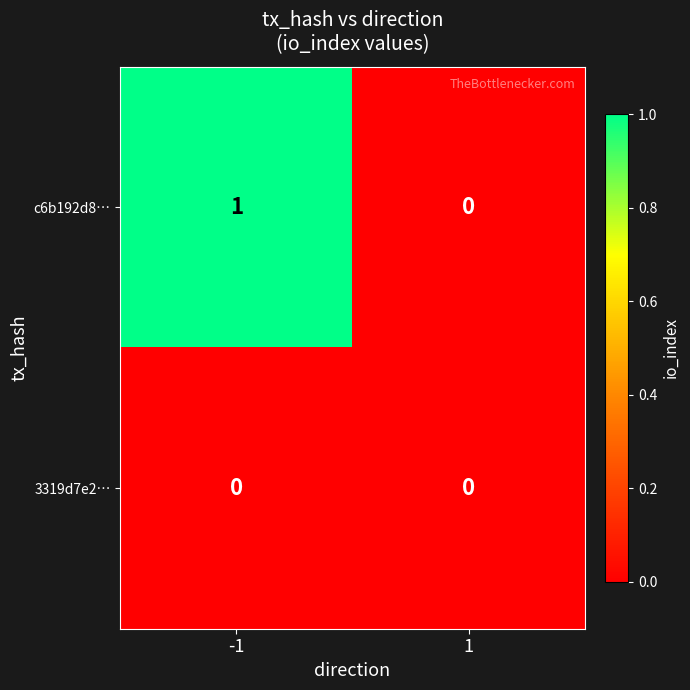

Is the value of c6b192d8… at -1 greater than the value of 3319d7e2… at -1?

Yes